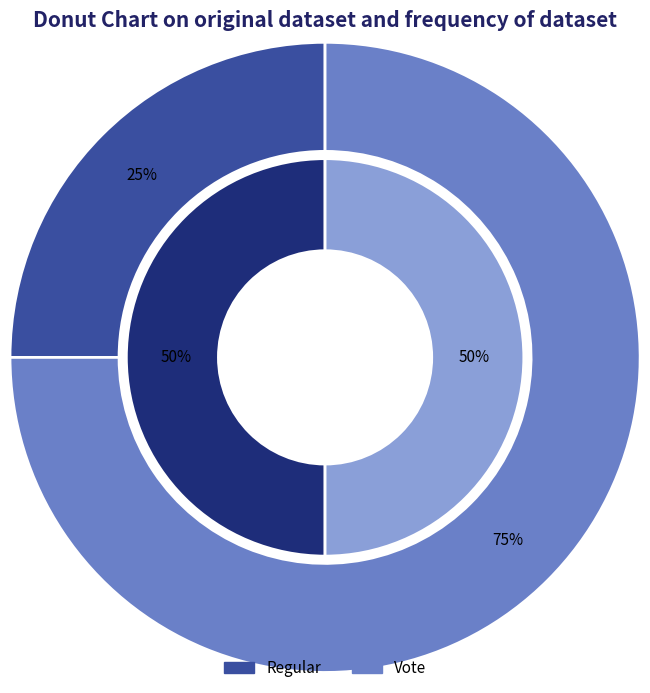

Does Vote account for over 50% of the chart?

No